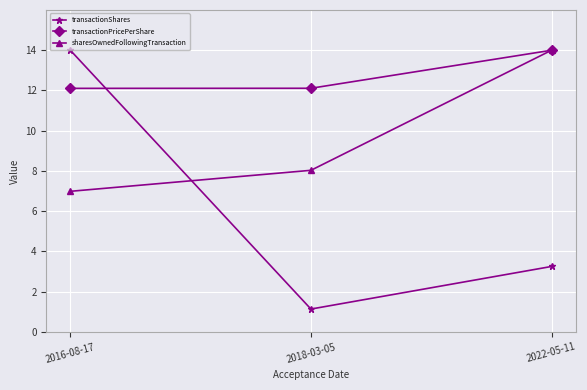

Reading right to left, list all the values displayed in this chart.

transactionShares: 3.3	1.1	14.0
transactionPricePerShare: 14.0	12.1	12.1
sharesOwnedFollowingTransaction: 14.0	8.0	7.0